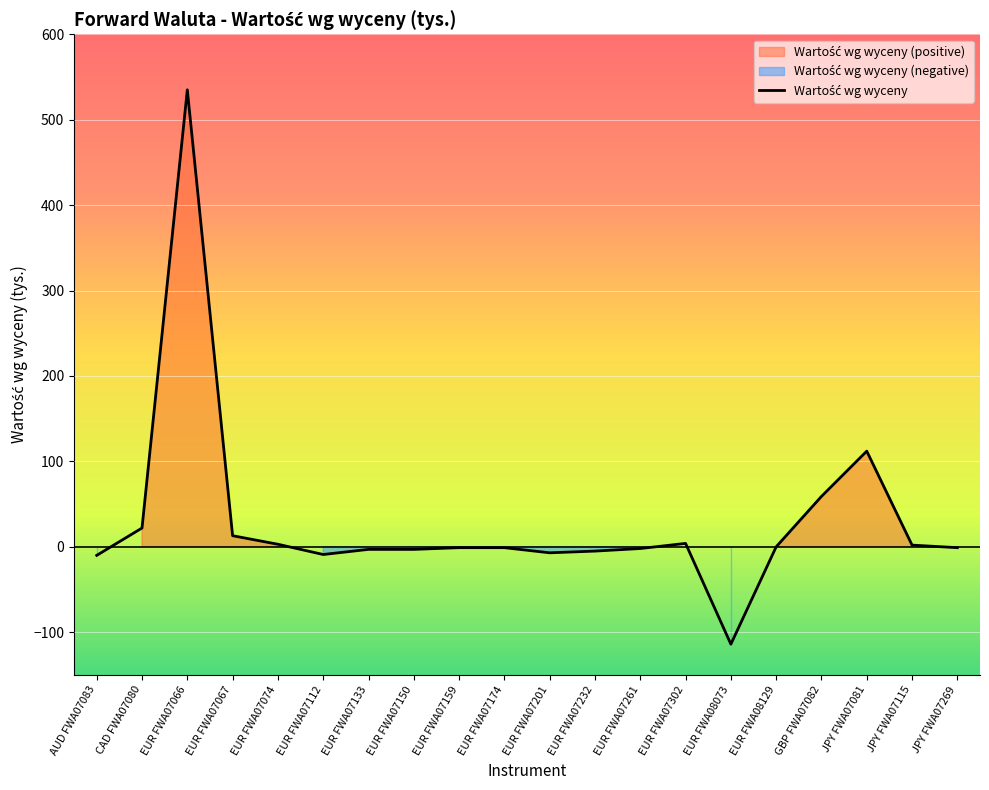

What is the maximum value shown in the chart?

535